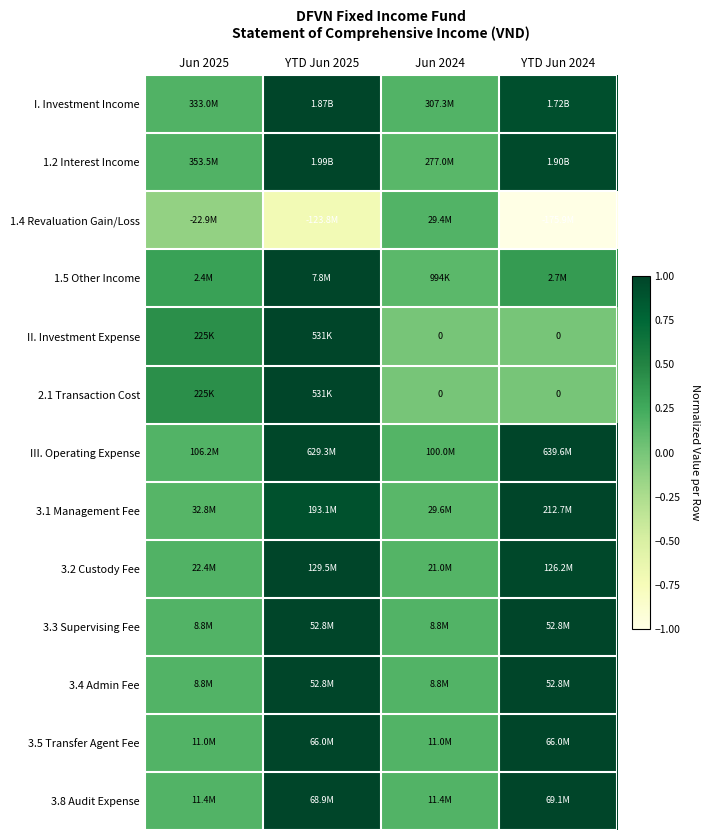

Which category has the lowest value in the 3.5 Transfer Agent Fee series?

Jun 2025